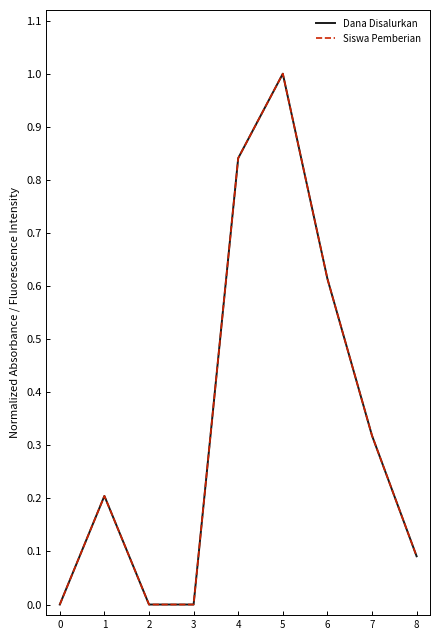

Rank the categories by Siswa Pemberian value from highest to lowest.

5, 4, 6, 7, 1, 8, 0, 2, 3